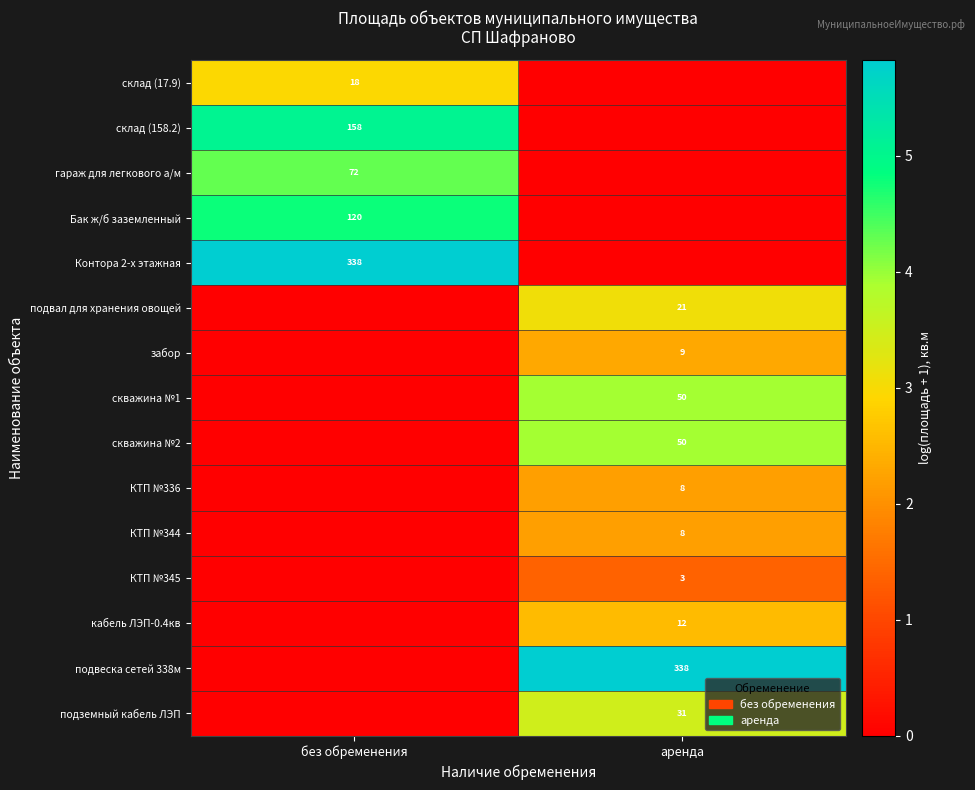

At which category does the chart reach its peak across all series?

без обременения